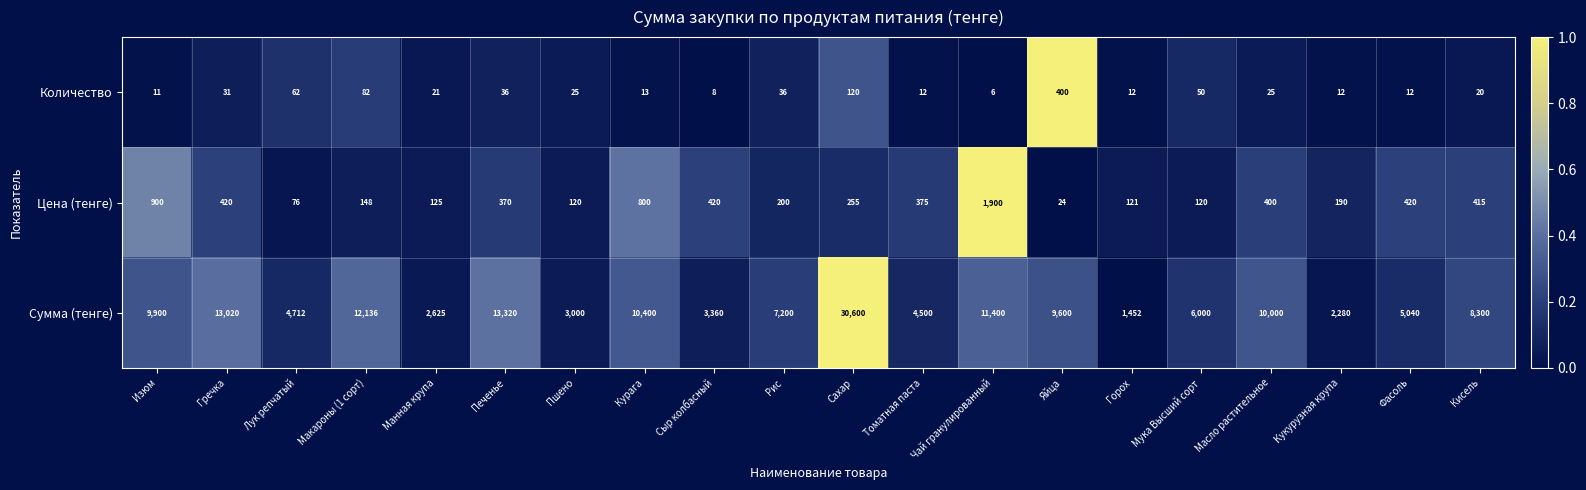

What is the difference between the maximum and minimum values in the Количество series?

394